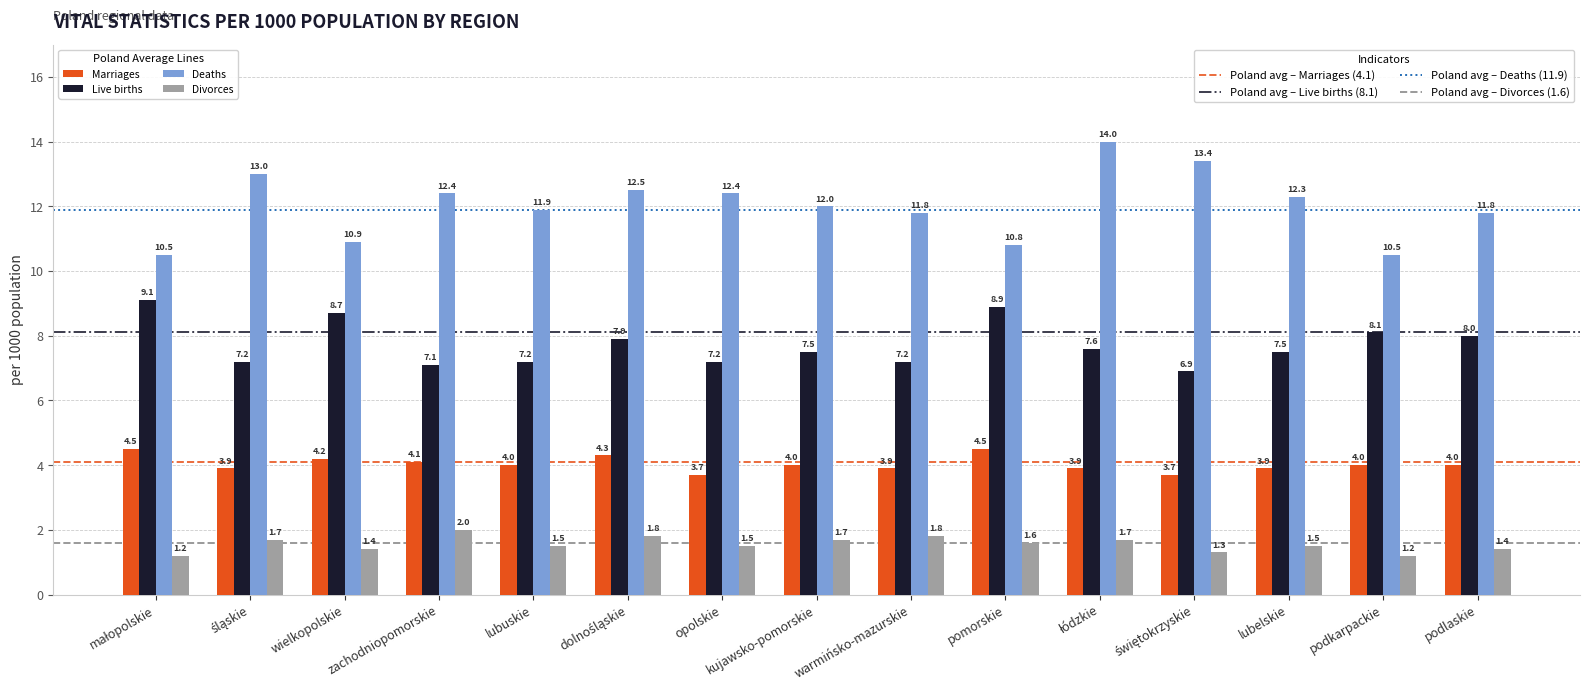

Which series has the largest total across all categories?

Deaths